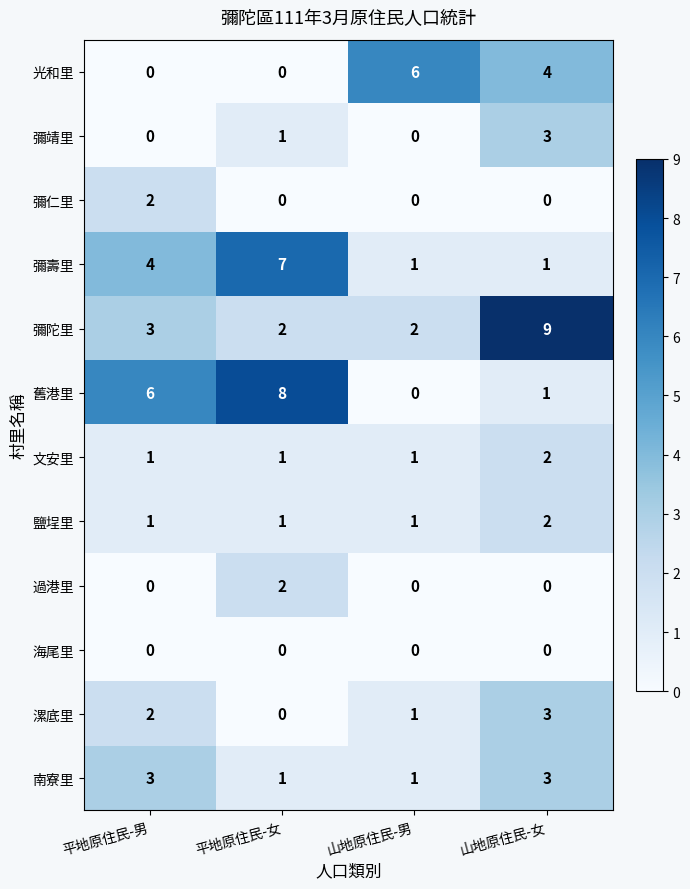

What is the maximum value for 南寮里?

3